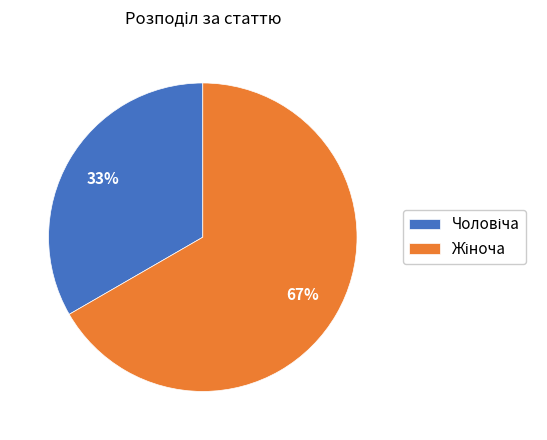

To the nearest percent, what is the average slice percentage?

50%